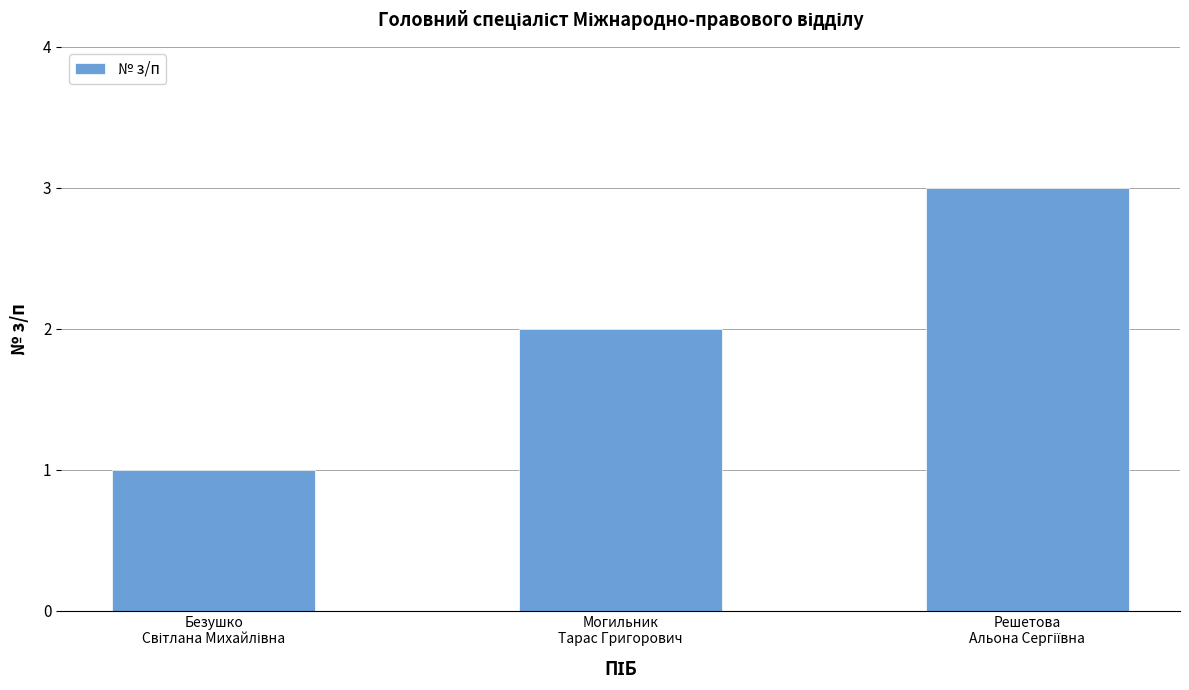

What is the value of the 1st bar from the left?

1